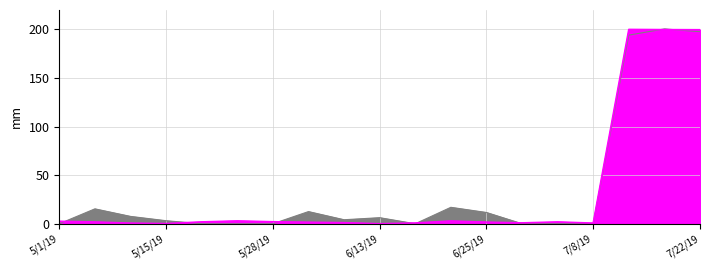

The value at 5/2/19 is 1.8. True or false?

True